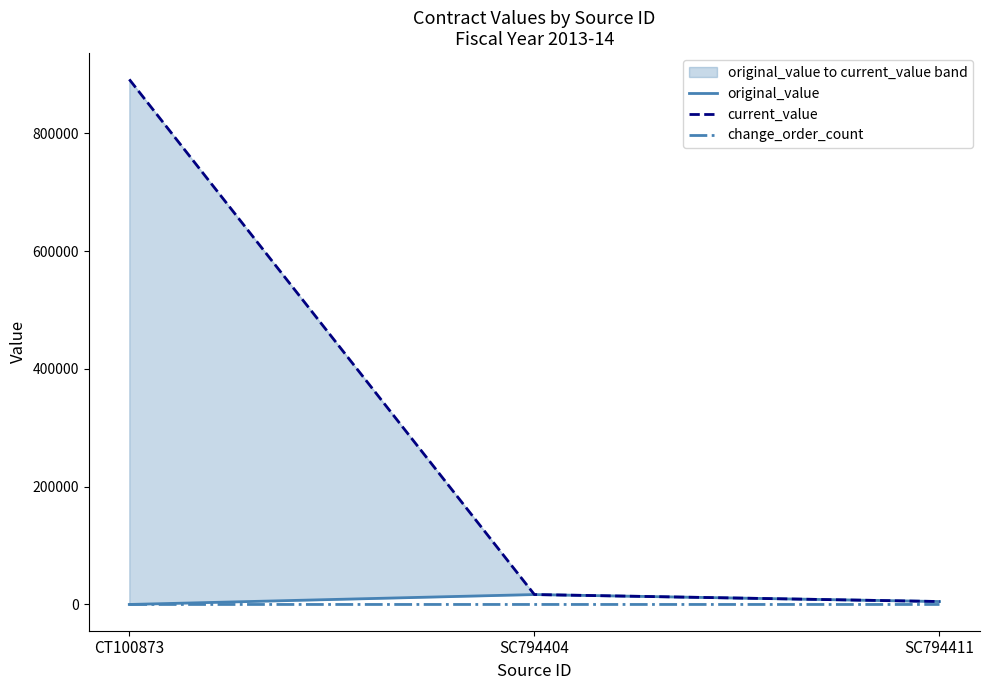

At how many categories does at least one series exceed 138953?

1